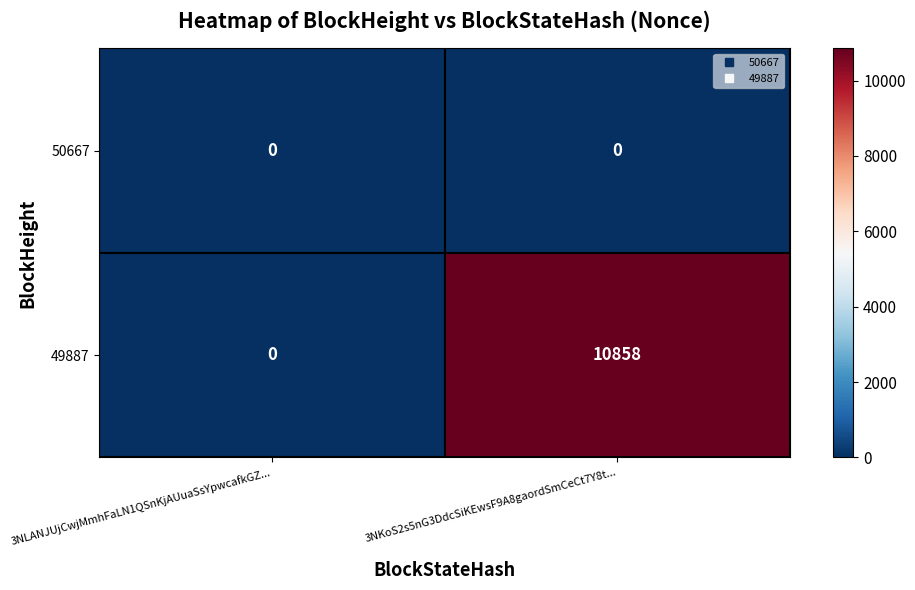

List the series in order of their overall mean, lowest first.

50667, 49887